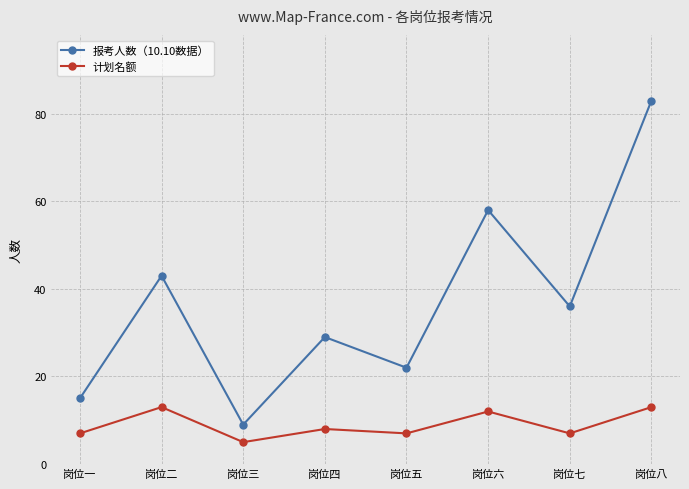

True or false: 报考人数（10.10数据） has more than 1 points higher than both neighbors.

True